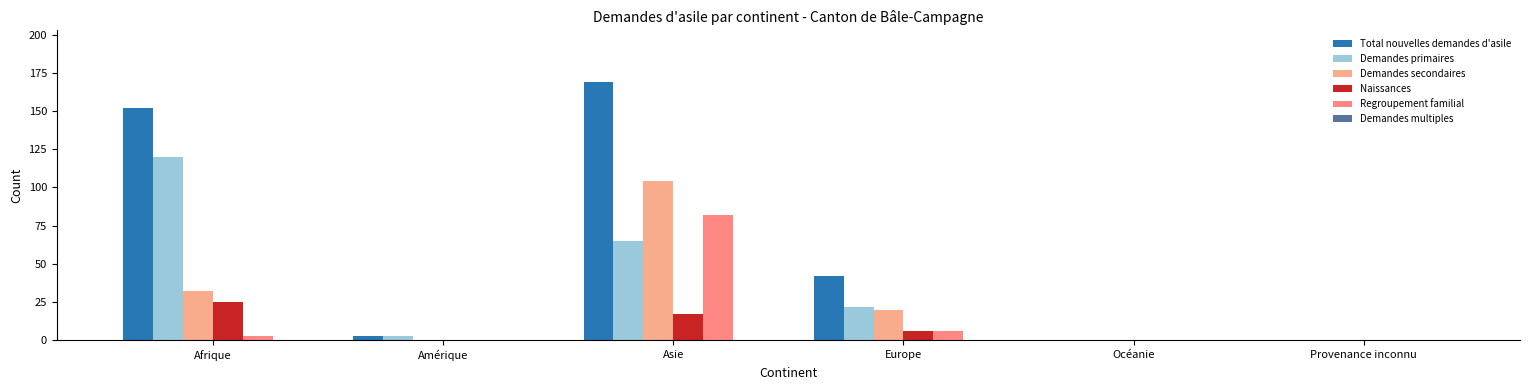

What is the difference between the maximum and minimum values in the Regroupement familial series?

82